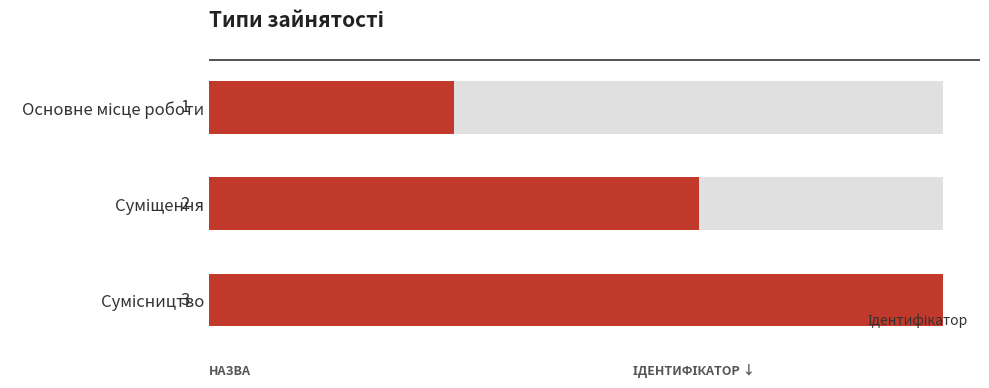

What is the sum of all values?

6